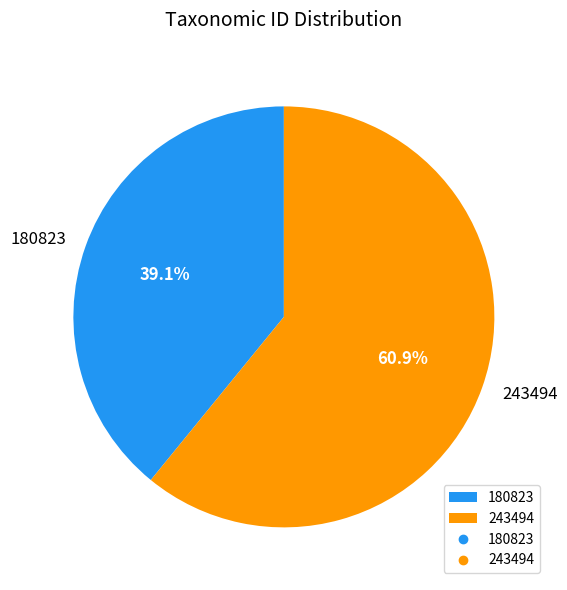

Between 180823 and 243494, which is larger?

243494